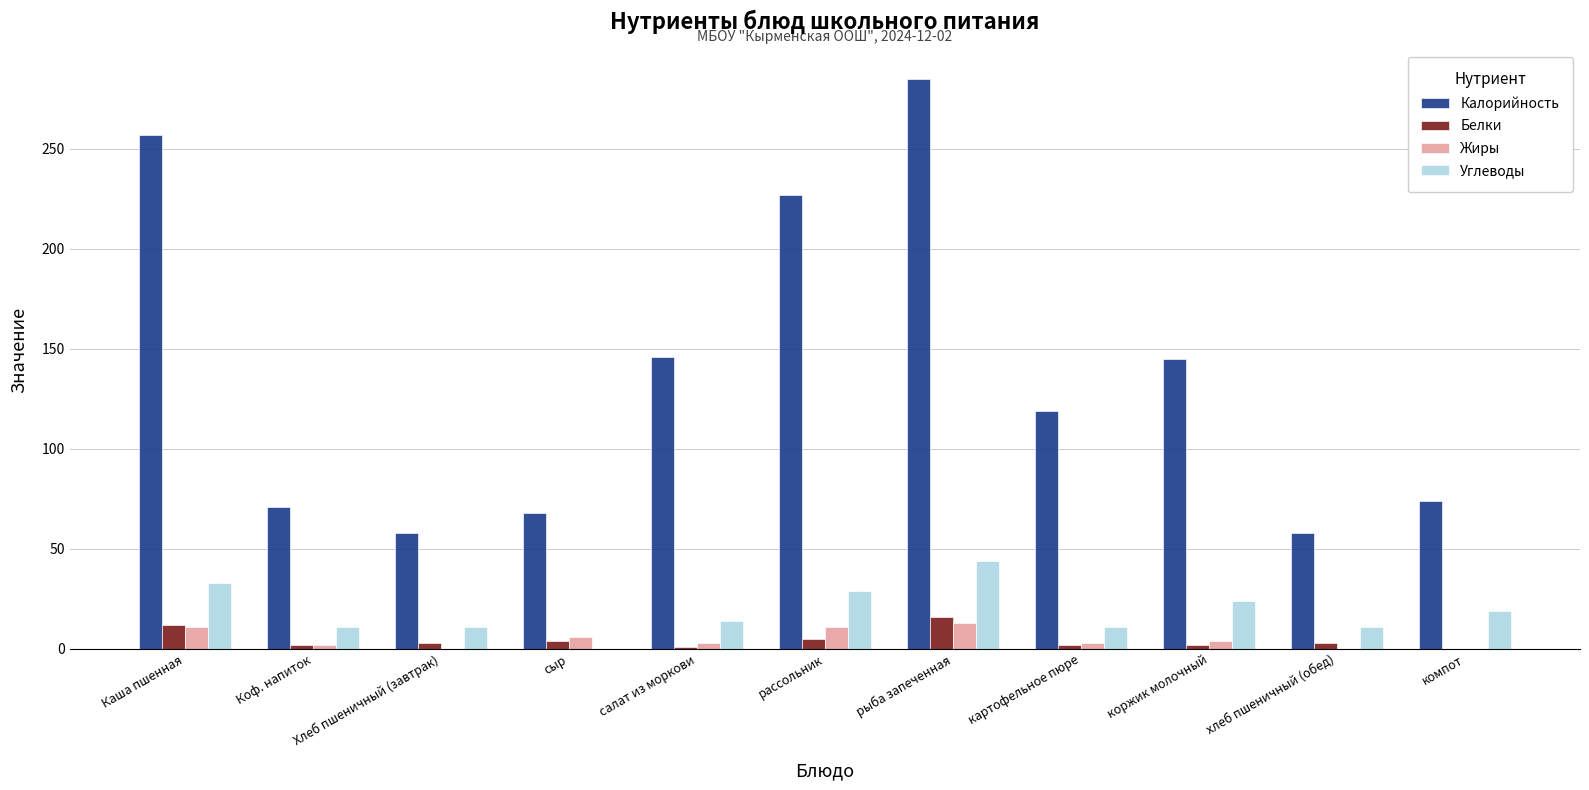

How many groups of bars are there?

11